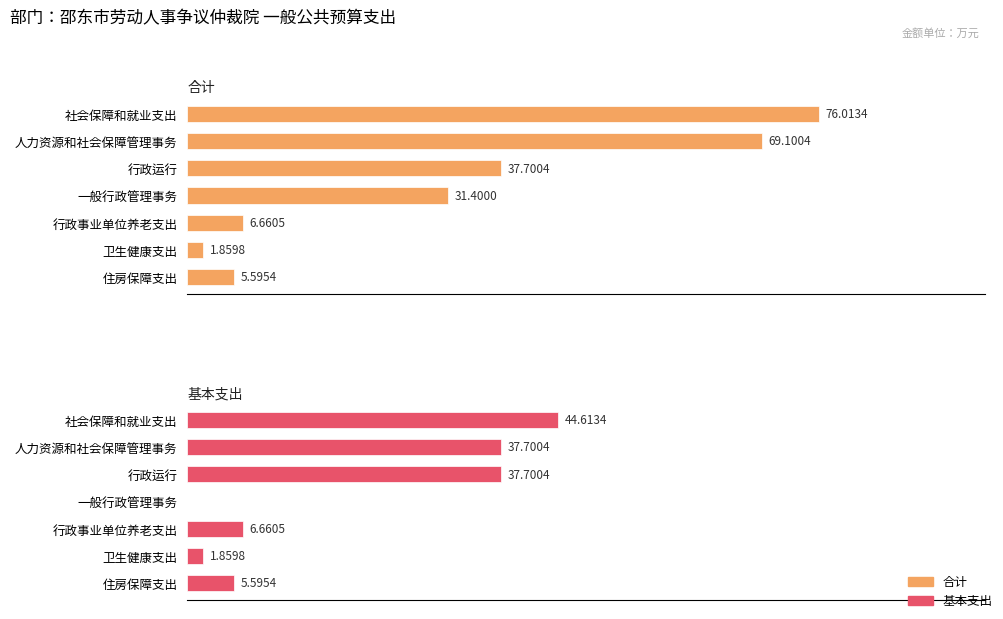

Rank the series by their maximum value, from highest to lowest.

合计, 基本支出